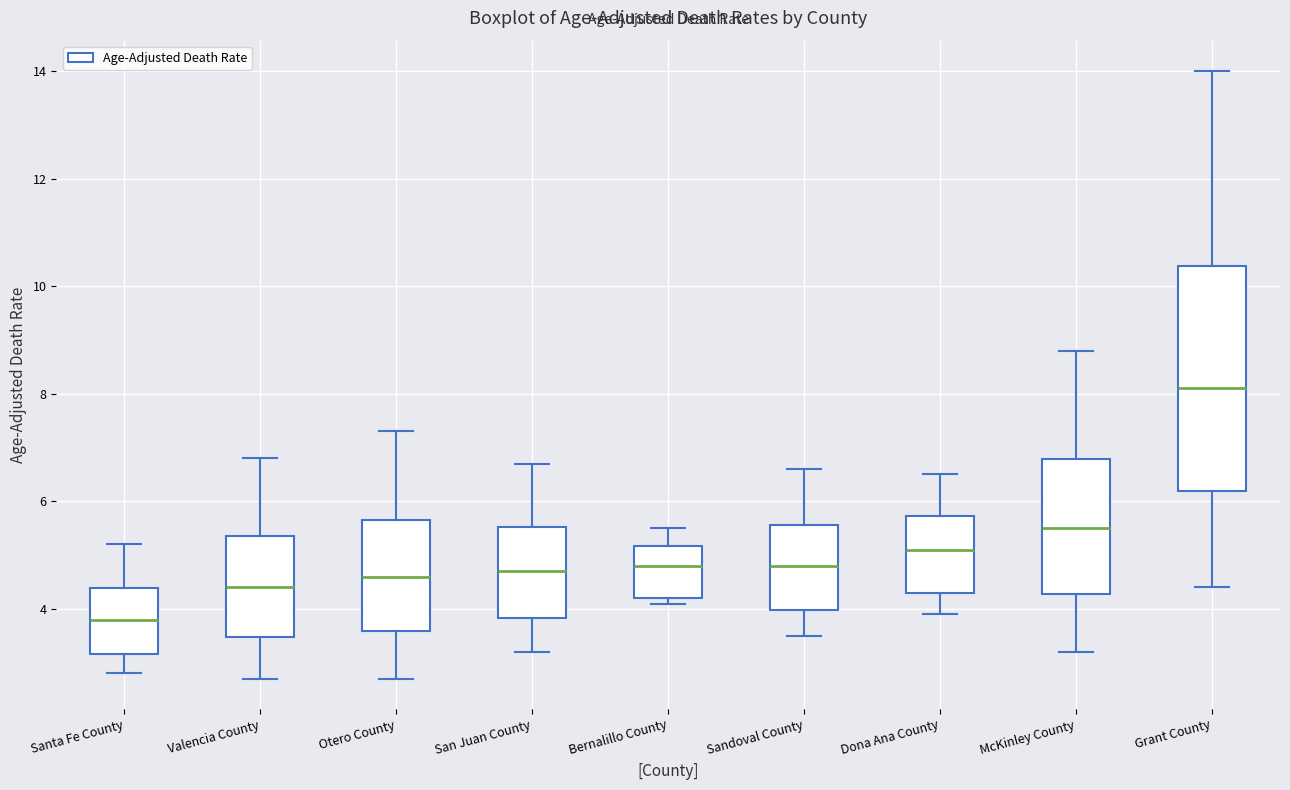

Which box has the lowest median line?

Santa Fe County